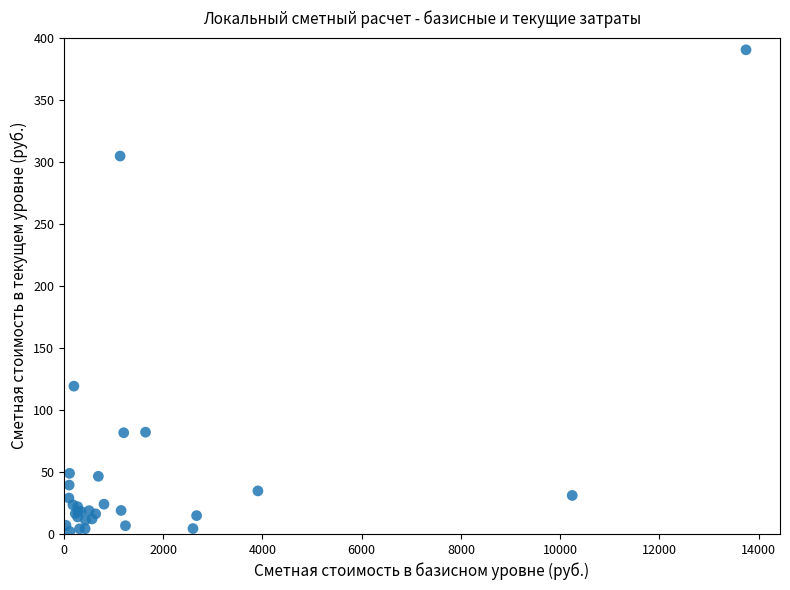

What Y value in the scatter plot is closest to 196?

119.1